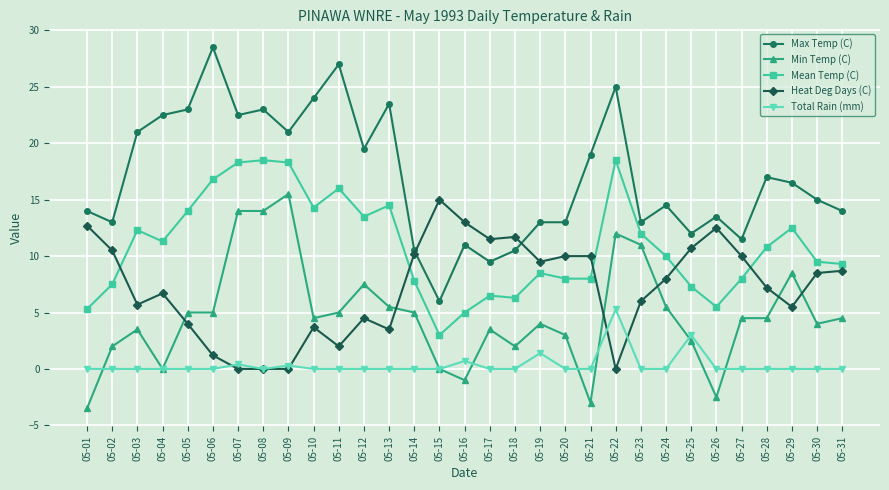

True or false: Heat Deg Days (C) and Mean Temp (C) cross at least once.

True